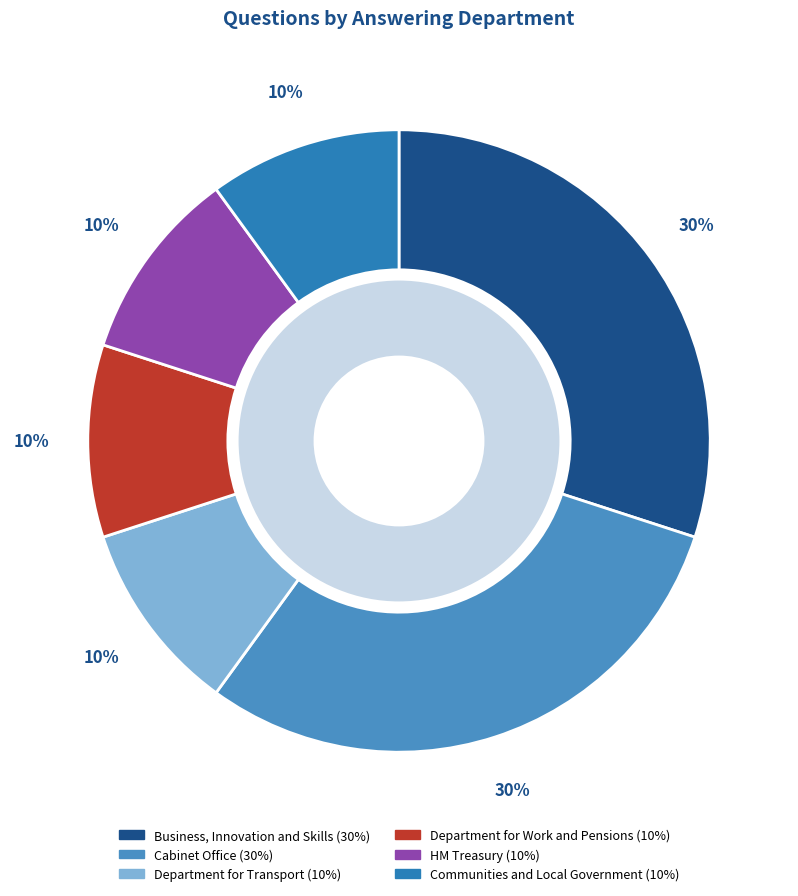

Is Business, Innovation and Skills the majority of the pie?

No